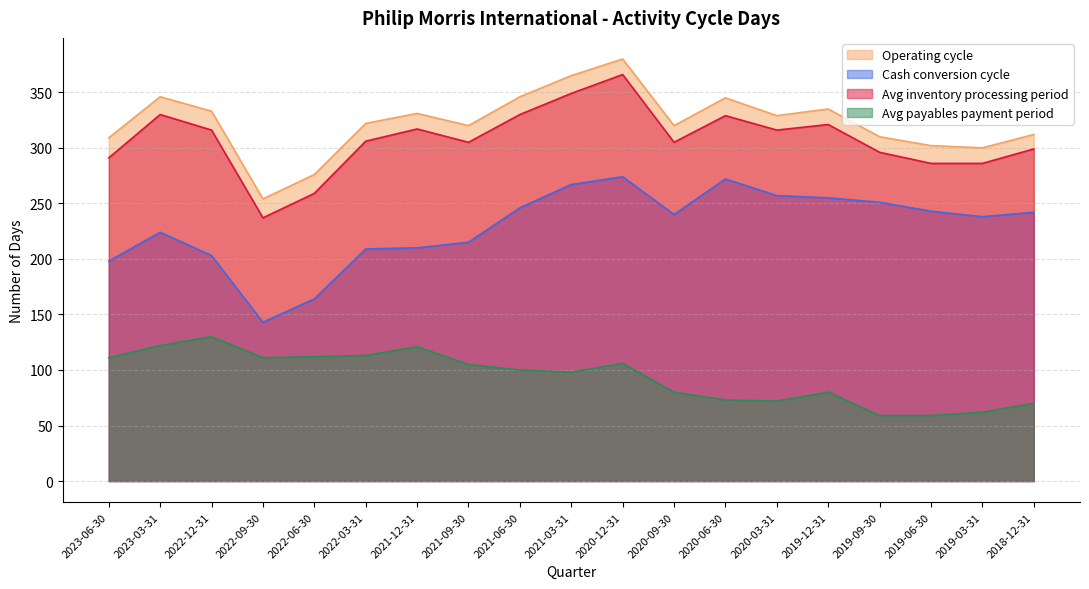

List the series in order of their peak value, highest first.

Operating cycle, Avg inventory processing period, Cash conversion cycle, Avg payables payment period